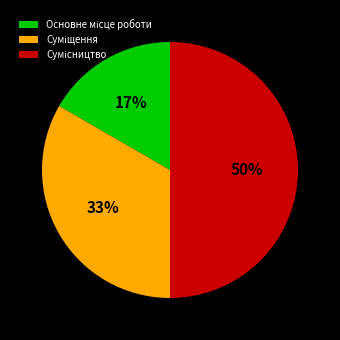

To the nearest percent, what is the average slice percentage?

33%